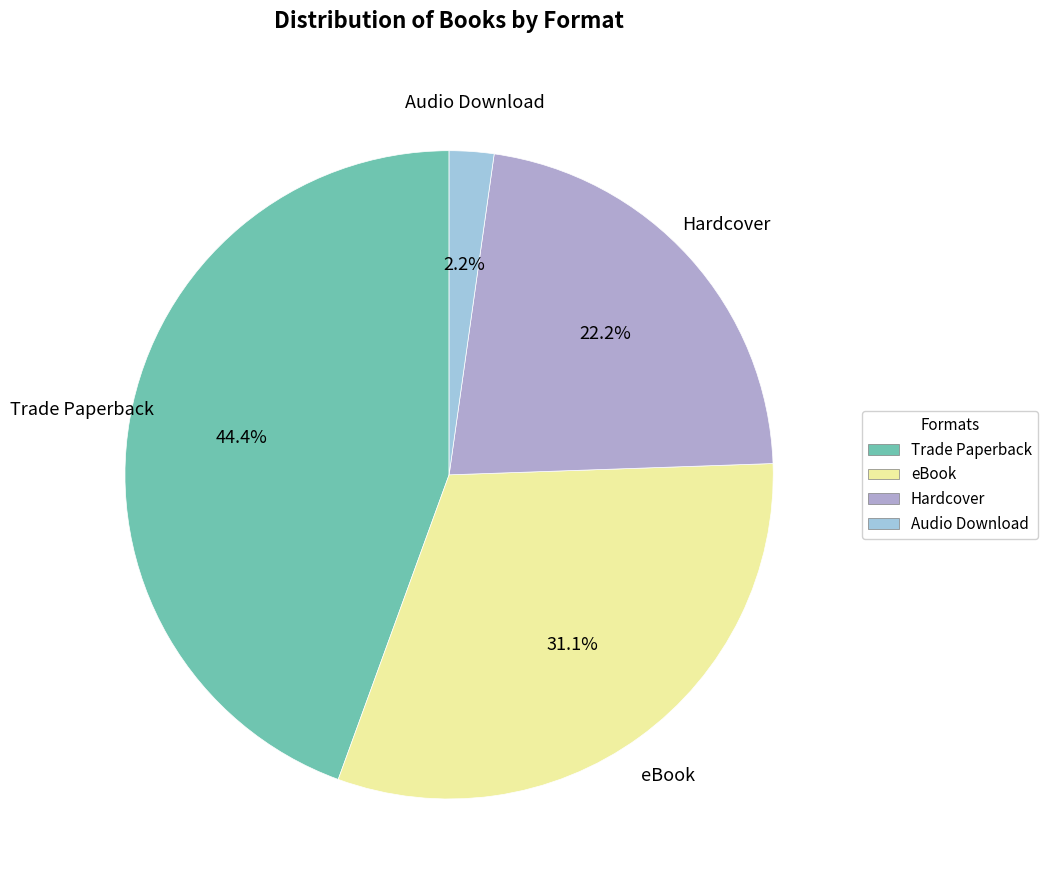

How many slices are in this pie chart?

4